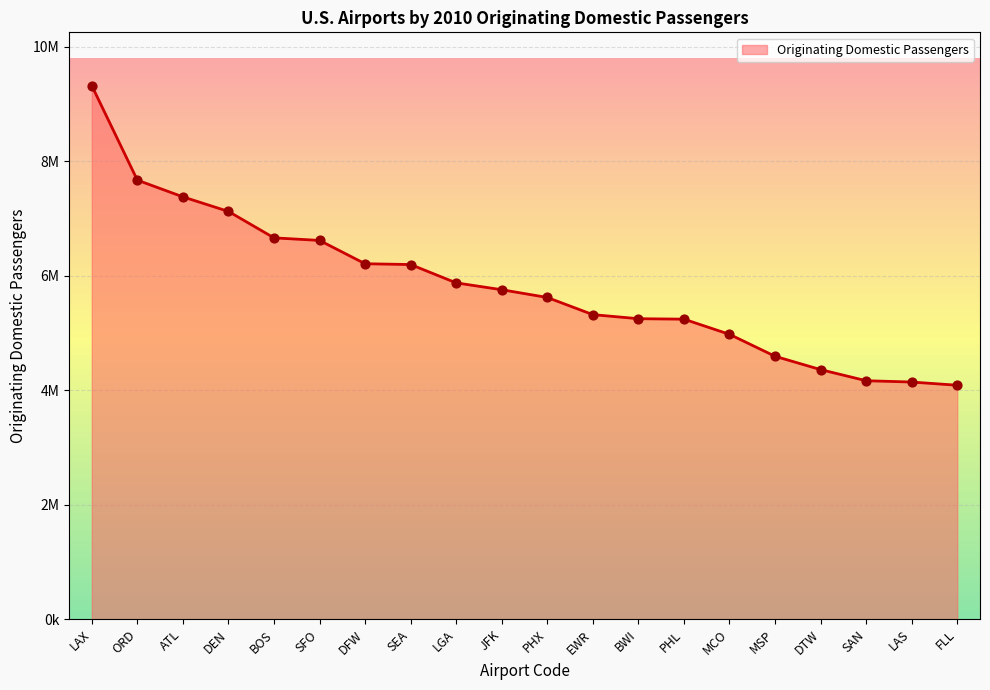

What is the change in value from SEA to JFK?

-439930